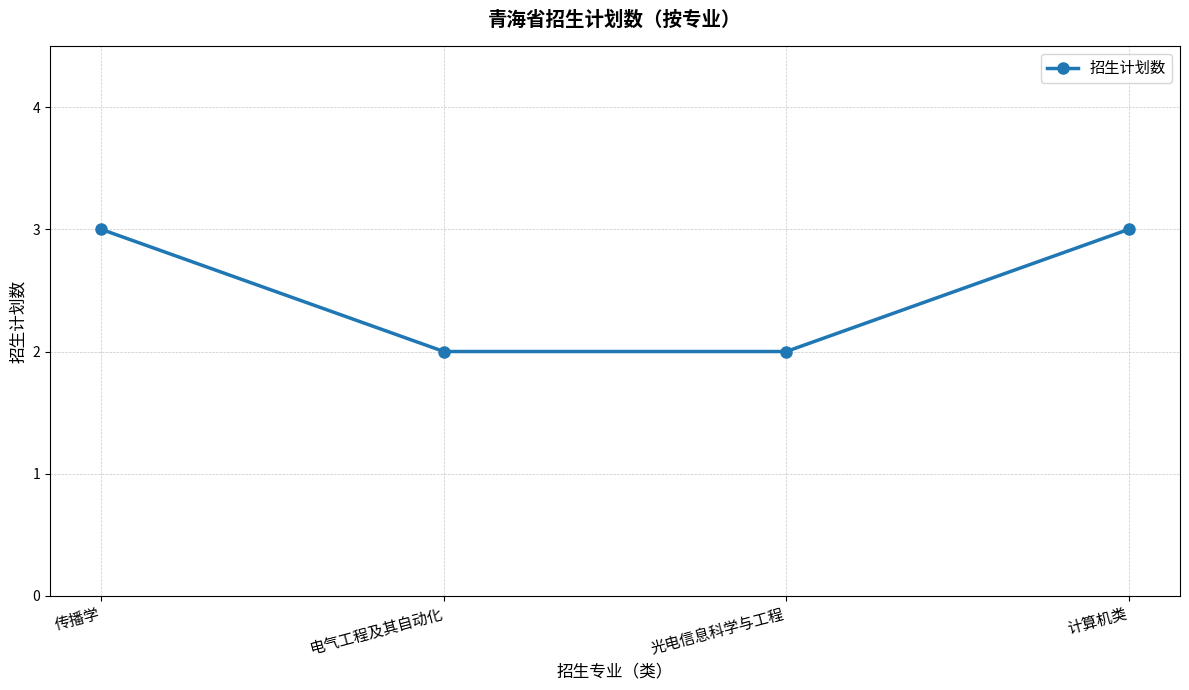

Does the chart display data point markers on the line(s)?

Yes